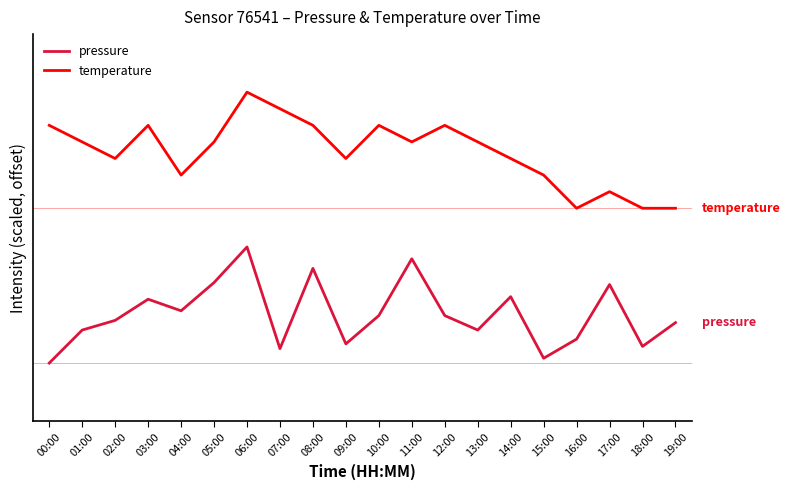

True or false: pressure and temperature cross at least once.

False